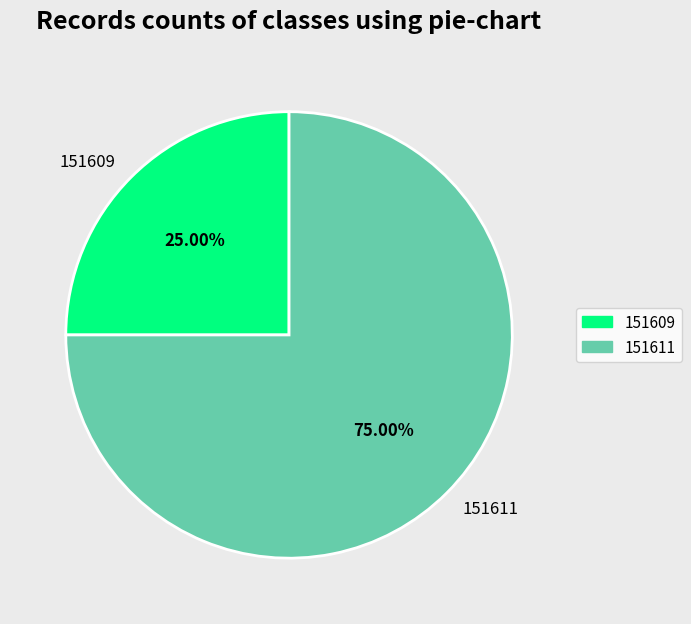

Is 151611 the majority of the pie?

Yes